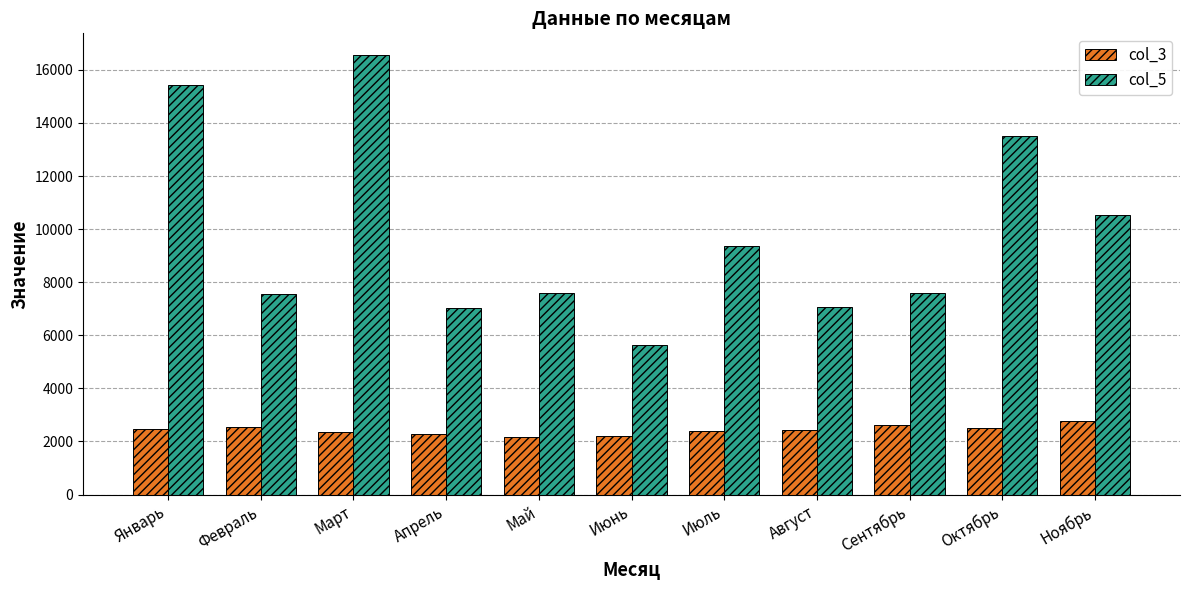

At Февраль, list the series in order from smallest to largest.

col_3, col_5